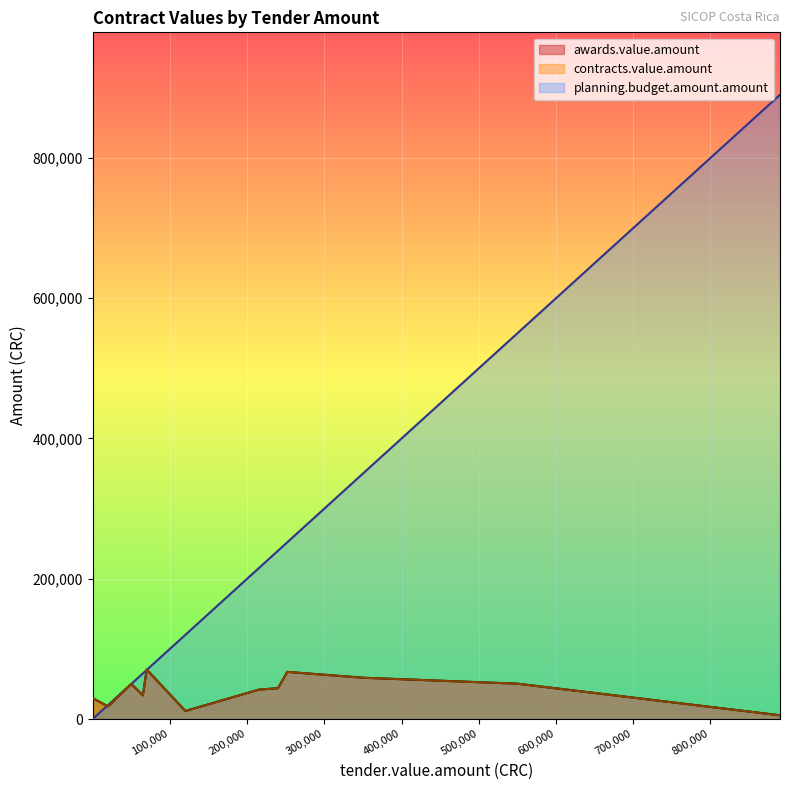

Reading left to right, extract all data points from this chart.

tender.value.amount: 70000=70000.0	252000=252000.0	350000=350000.0	550000=550000.0	50000=50000.0	240000=240000.0	215000=215000.0	65000=65000.0	3=3.0	19924.85=19924.8	120090=120090.0	890001=890001.0
awards.value.amount: 70000=70562.5	252000=67200.0	350000=58900.0	550000=50386.1	50000=50000.0	240000=44000.0	215000=41850.0	65000=33760.0	3=29855.0	19924.85=17984.9	120090=11438.0	890001=5345.0
planning.budget.amount.amount: 70000=70000.0	252000=252000.0	350000=350000.0	550000=550000.0	50000=50000.0	240000=240000.0	215000=215000.0	65000=65000.0	3=3.0	19924.85=19924.8	120090=120090.0	890001=890001.0
contracts.value.amount: 70000=70562.5	252000=67200.0	350000=58900.0	550000=50386.1	50000=50000.0	240000=44000.0	215000=41850.0	65000=33760.0	3=29855.0	19924.85=17984.9	120090=11438.0	890001=5345.0